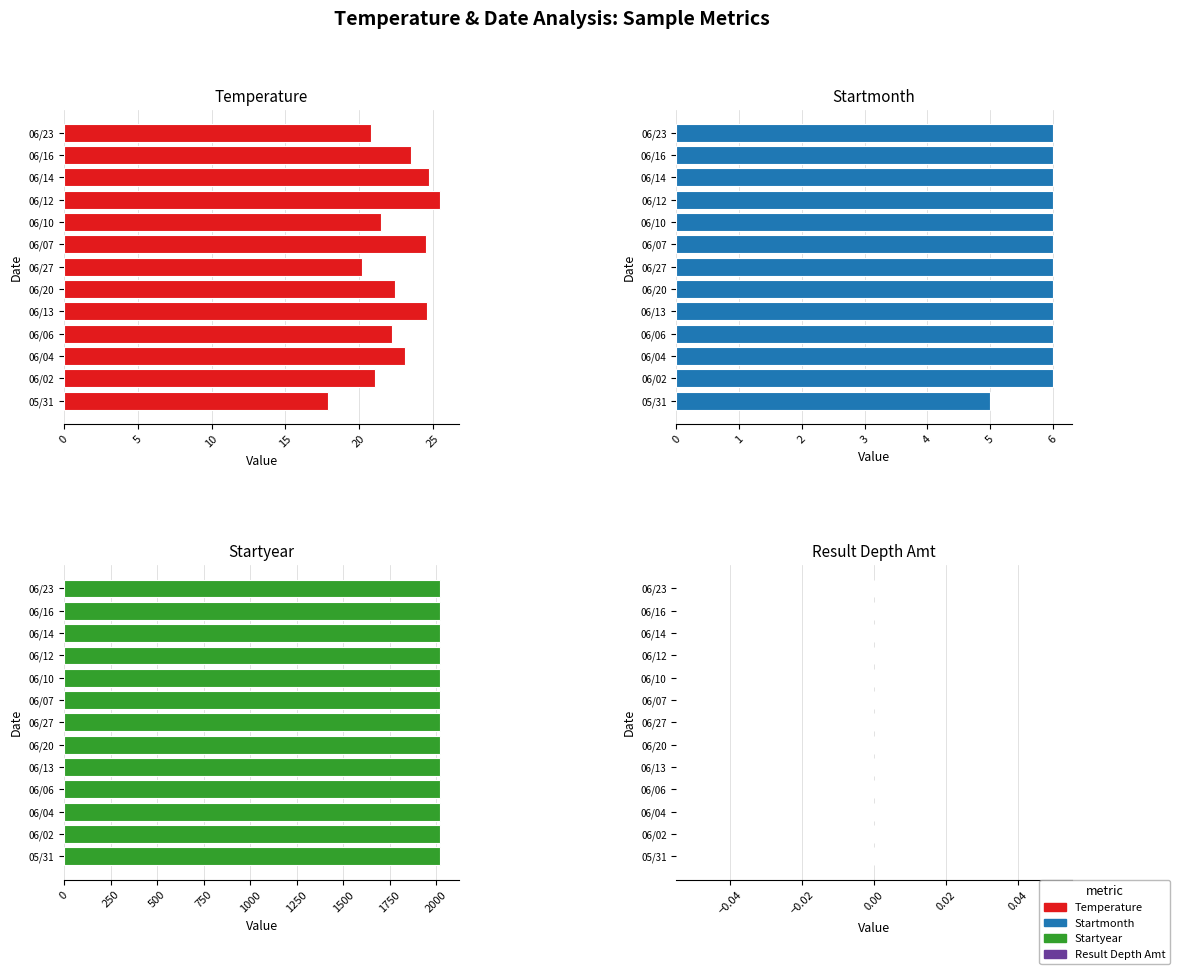

Which series has the largest range (max minus min)?

Temperature